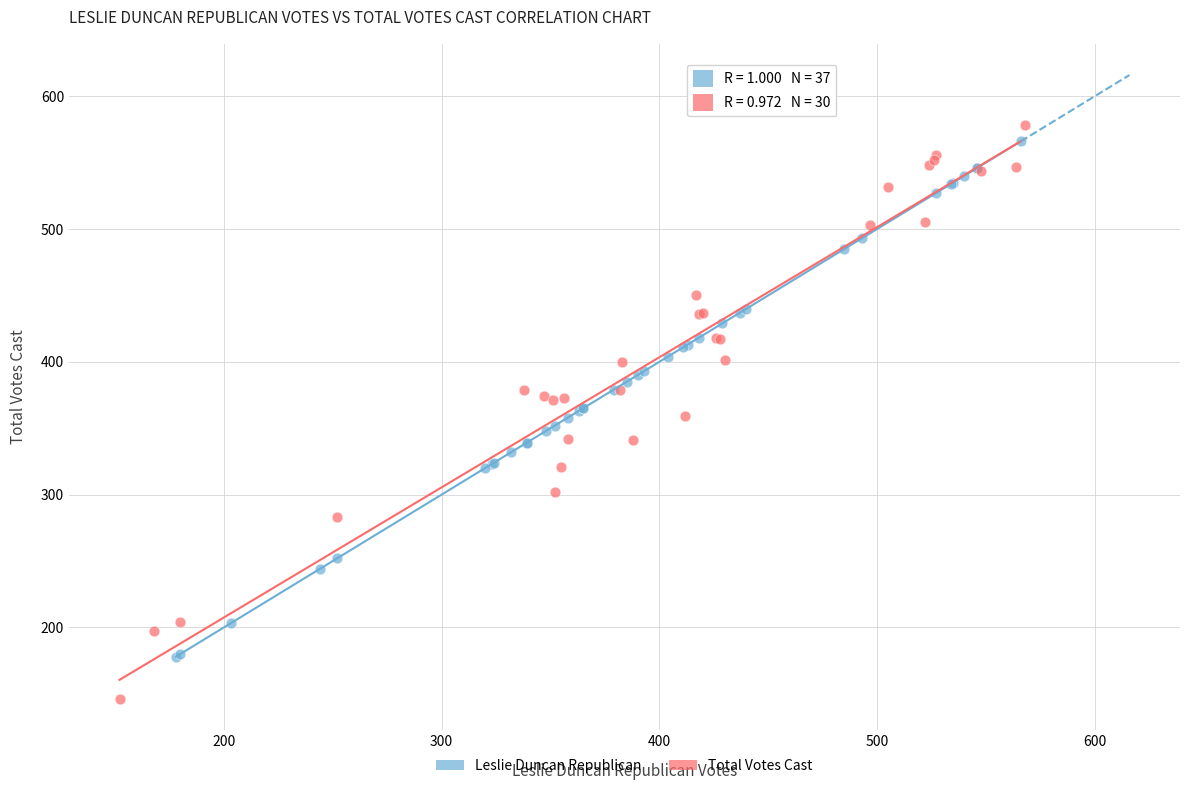

Which series has the widest spread of Y values?

Total Votes Cast